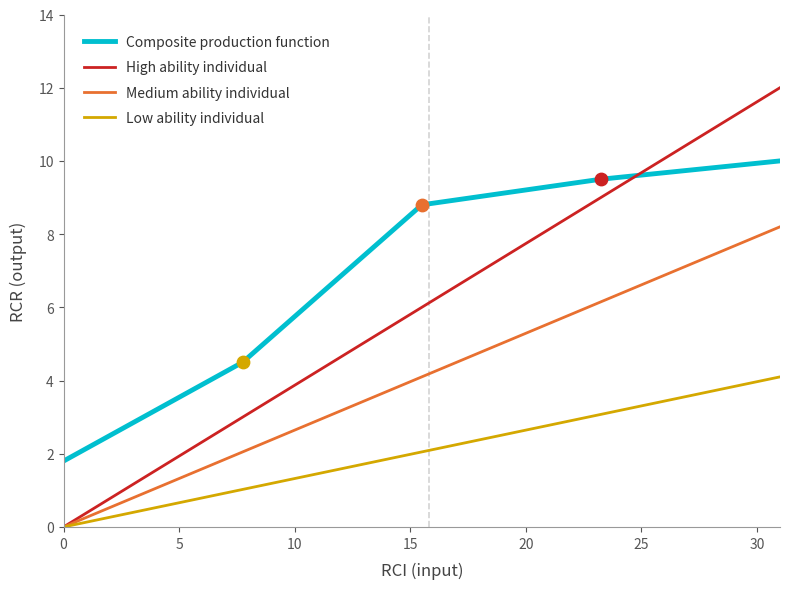

Which series has the largest total across all categories?

Composite production function